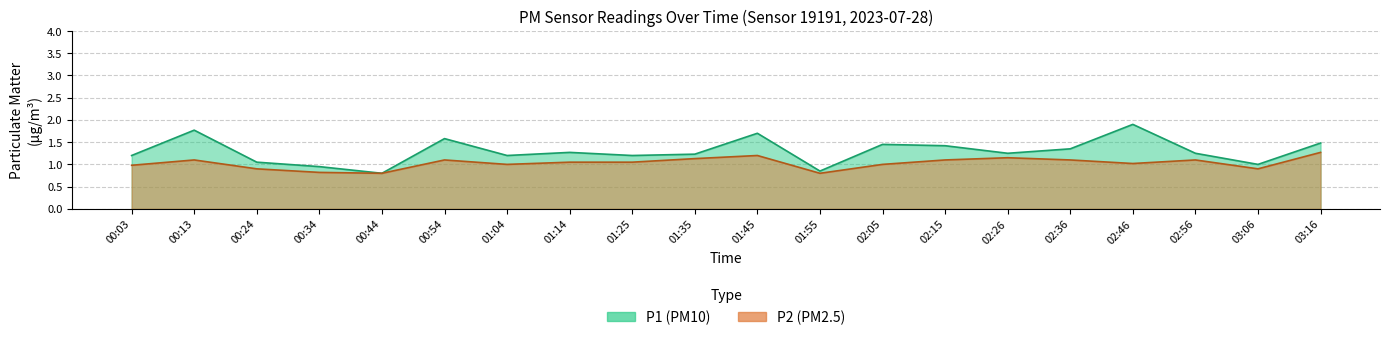

How many lines are shown in the chart?

2